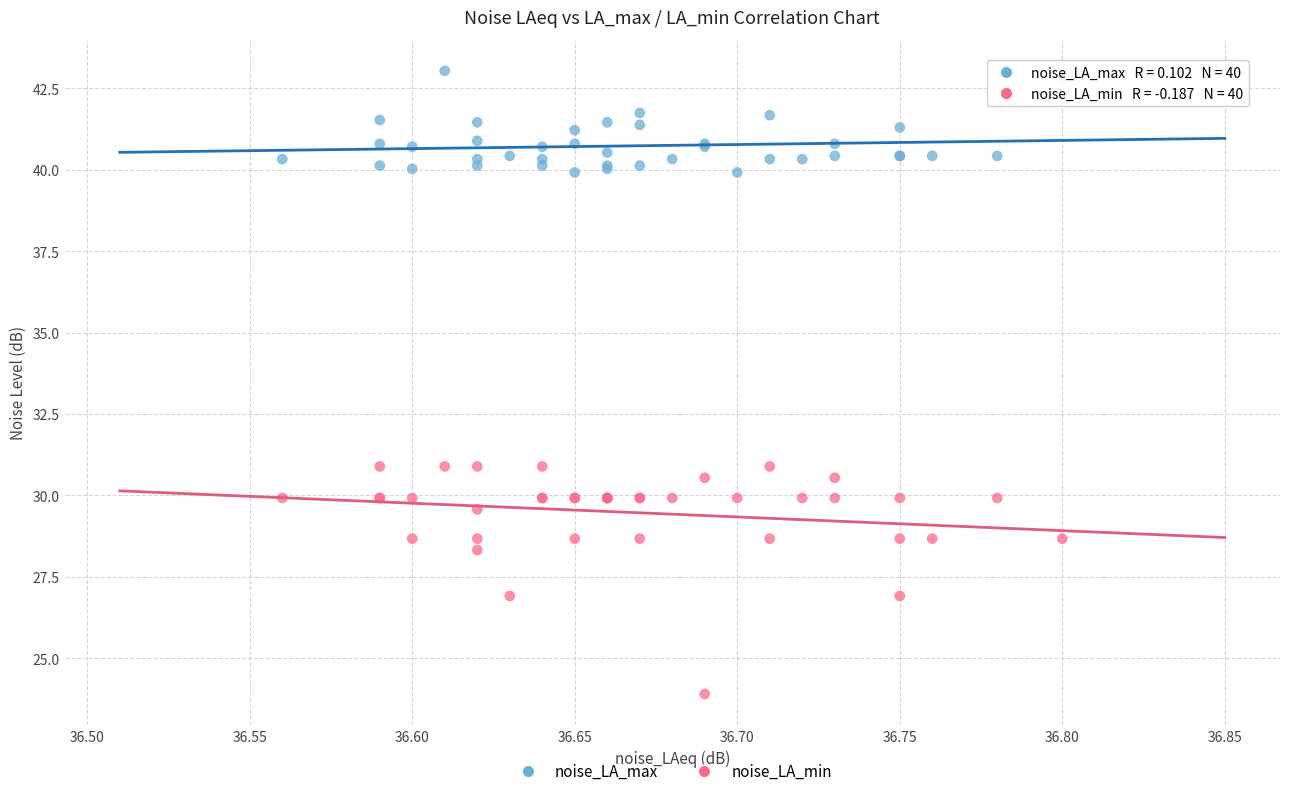

Which series contains the highest Y value?

noise_LA_max